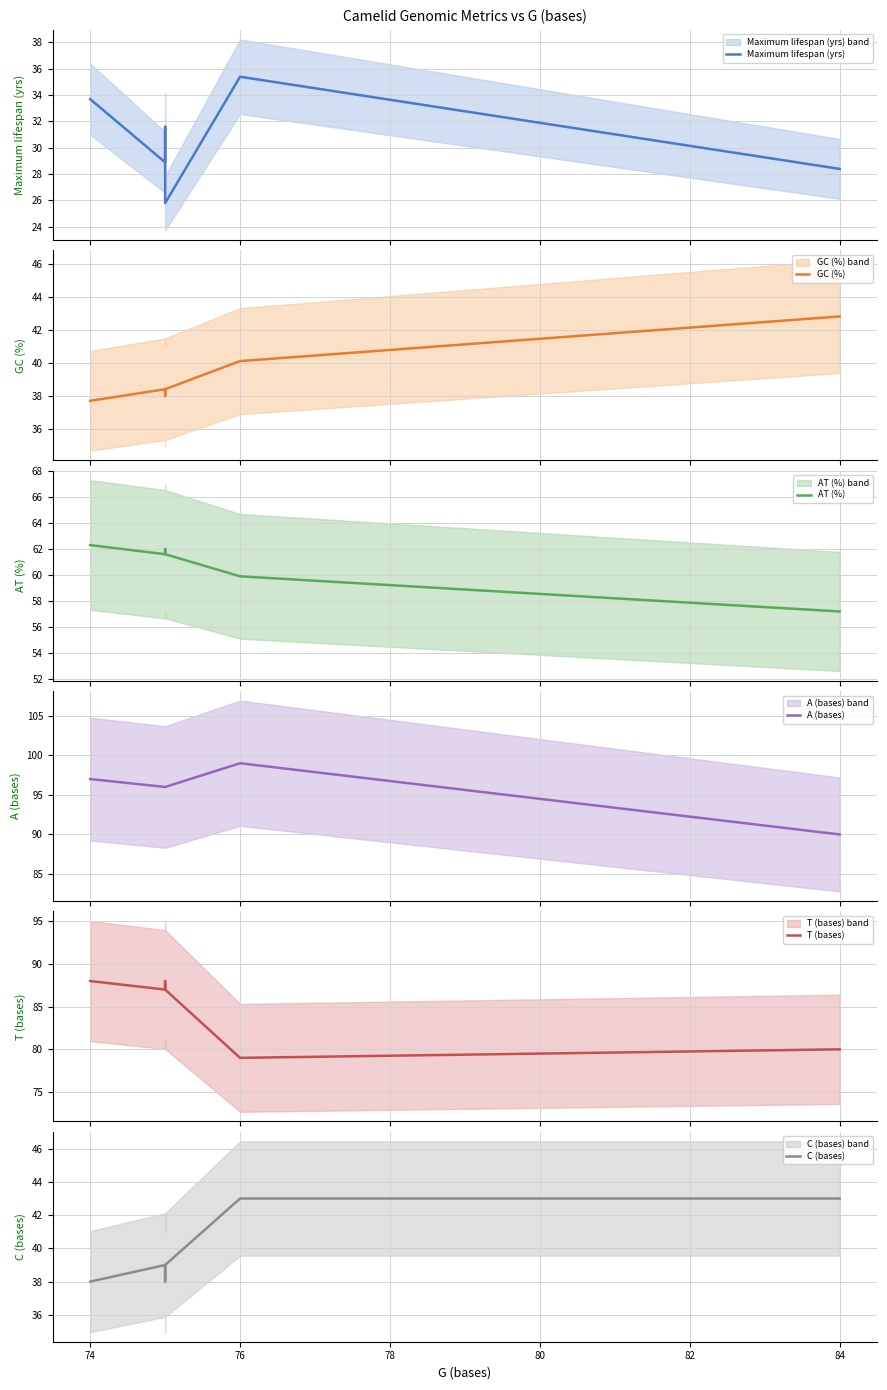

Does the chart display data point markers on the line(s)?

No